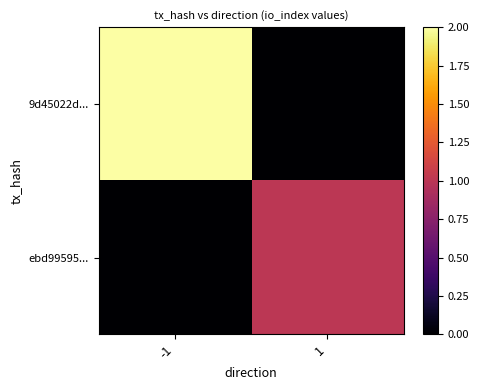

Rank the series by their average value, from lowest to highest.

ebd99595..., 9d45022d...